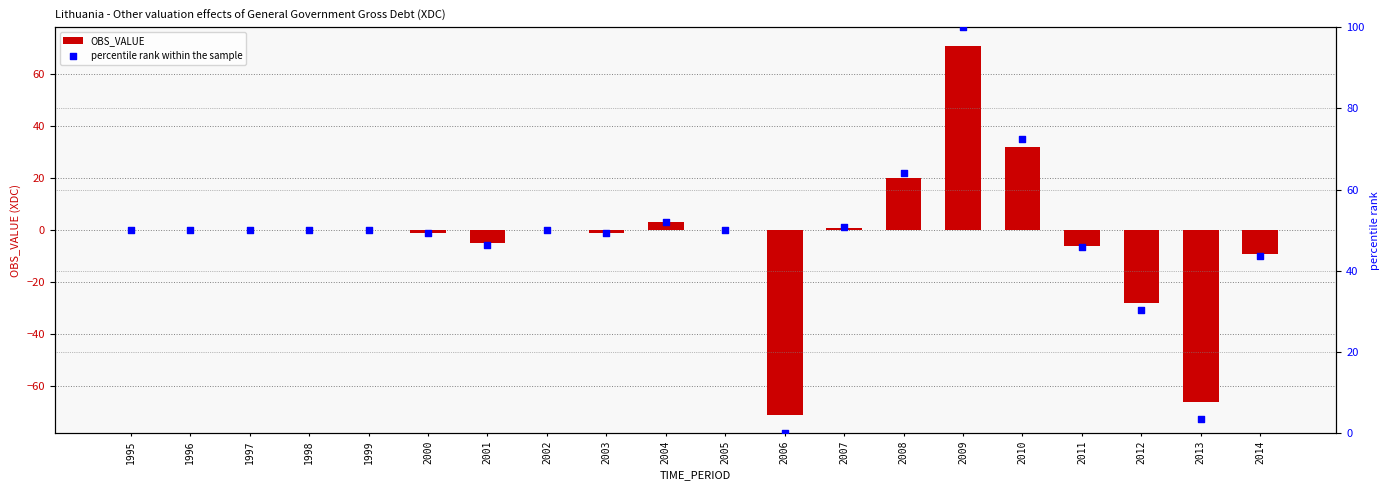

Which series contains the lowest Y value?

OBS_VALUE